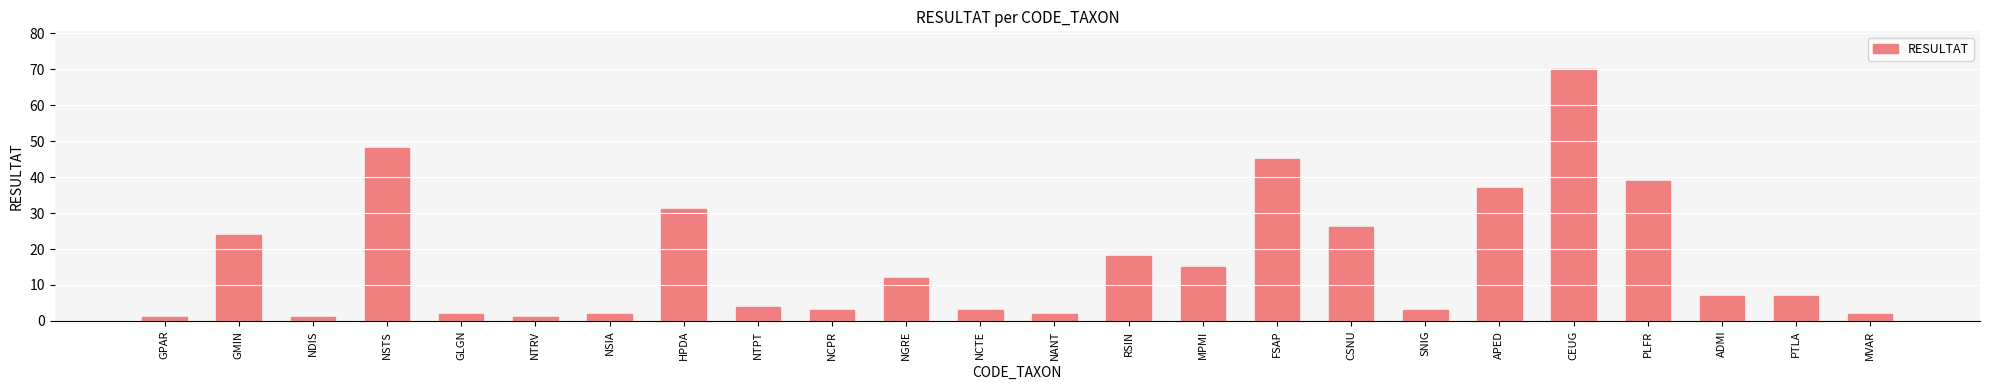

What is the value of the 10th bar from the left?

3